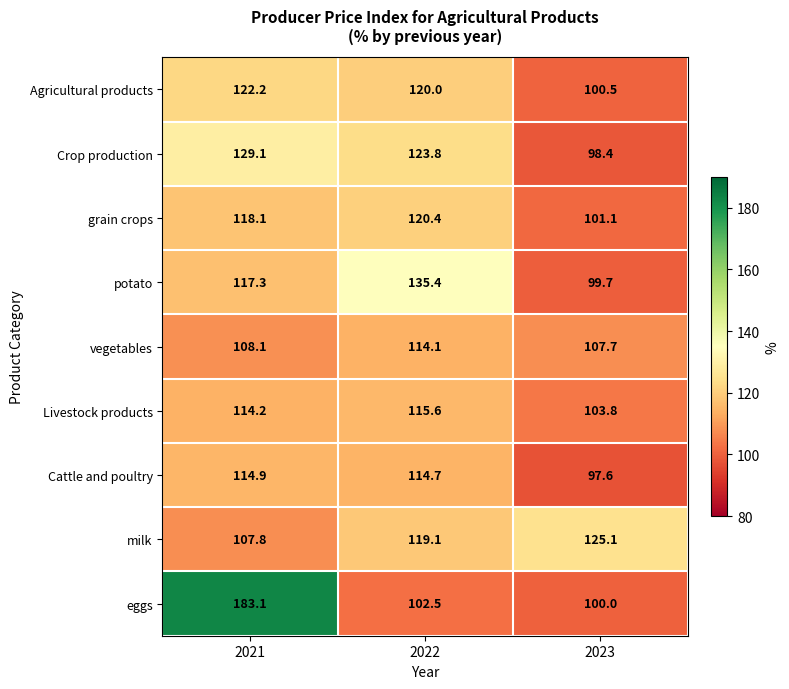

Reading left to right, what are all the values shown in this chart?

Agricultural products: 2021=122.2	2022=120.0	2023=100.5
Crop production: 2021=129.1	2022=123.8	2023=98.4
grain crops: 2021=118.1	2022=120.4	2023=101.1
potato: 2021=117.3	2022=135.4	2023=99.7
vegetables: 2021=108.1	2022=114.1	2023=107.7
Livestock products: 2021=114.2	2022=115.6	2023=103.8
Cattle and poultry: 2021=114.9	2022=114.7	2023=97.6
milk: 2021=107.8	2022=119.1	2023=125.1
eggs: 2021=183.1	2022=102.5	2023=100.0